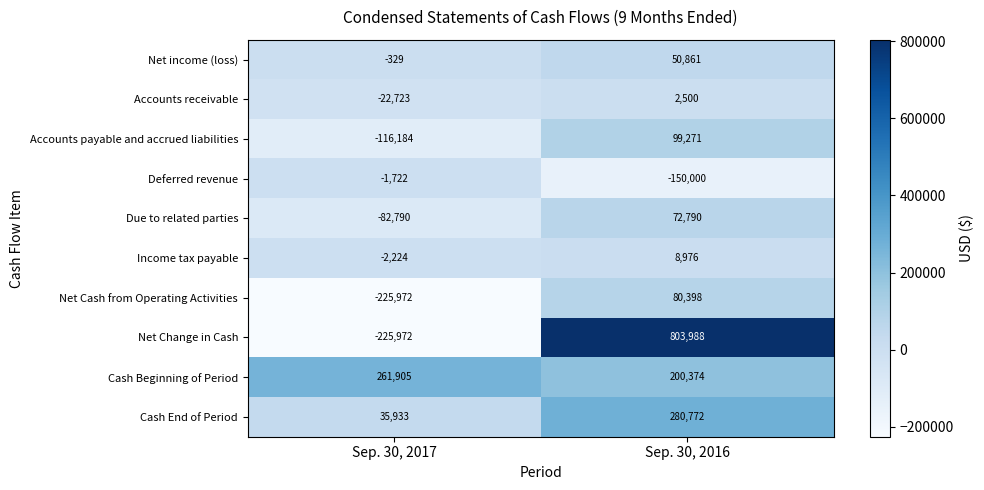

Reading left to right, list all the values displayed in this chart.

Net income (loss): Sep. 30, 2017=-329	Sep. 30, 2016=50861
Accounts receivable: Sep. 30, 2017=-22723	Sep. 30, 2016=2500
Accounts payable and accrued liabilities: Sep. 30, 2017=-116184	Sep. 30, 2016=99271
Deferred revenue: Sep. 30, 2017=-1722	Sep. 30, 2016=-150000
Due to related parties: Sep. 30, 2017=-82790	Sep. 30, 2016=72790
Income tax payable: Sep. 30, 2017=-2224	Sep. 30, 2016=8976
Net Cash from Operating Activities: Sep. 30, 2017=-225972	Sep. 30, 2016=80398
Net Change in Cash: Sep. 30, 2017=-225972	Sep. 30, 2016=803988
Cash Beginning of Period: Sep. 30, 2017=261905	Sep. 30, 2016=200374
Cash End of Period: Sep. 30, 2017=35933	Sep. 30, 2016=280772